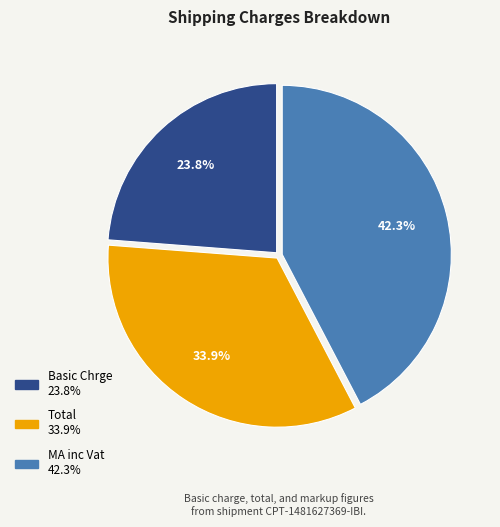

What is the smallest slice in the pie chart?

Basic Chrge